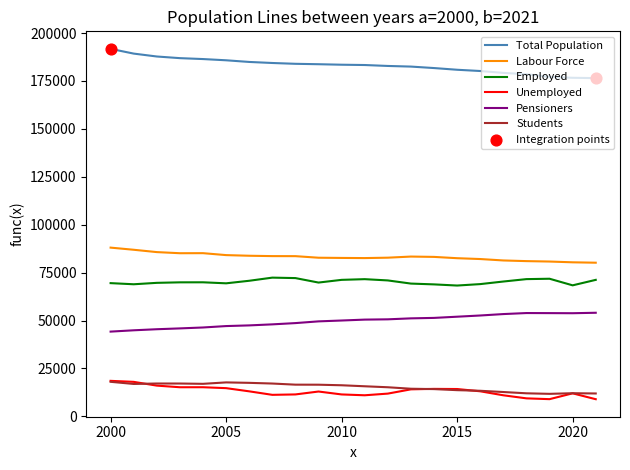

Which series has the largest total across all categories?

Total Population